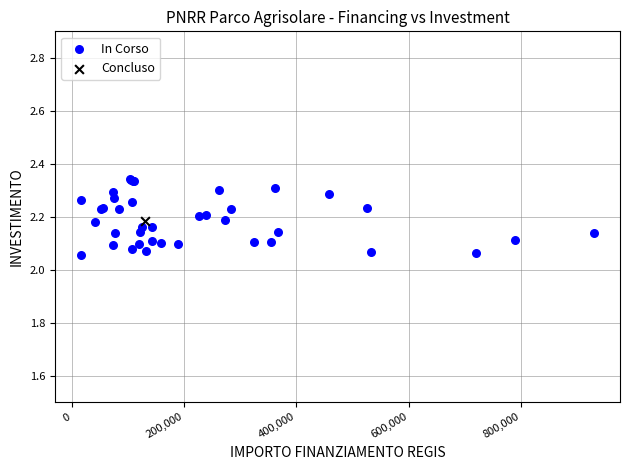

What are all the series names shown in the legend?

In Corso, Concluso